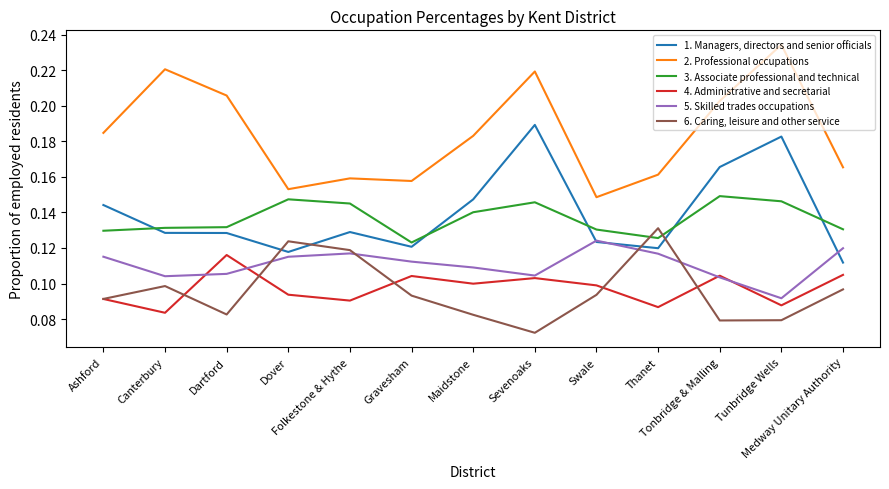

How many times do 1. Managers, directors and senior officials and 6. Caring, leisure and other service cross each other?

4